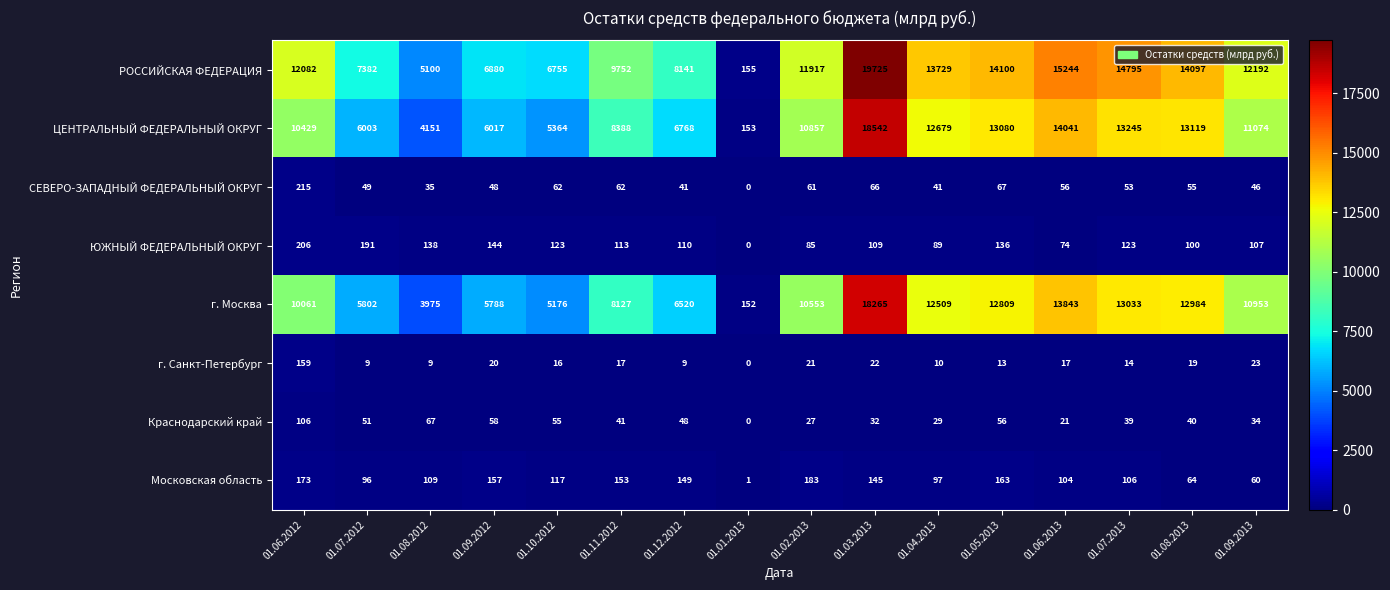

List the labels in order of Краснодарский край value, smallest first.

01.01.2013, 01.06.2013, 01.02.2013, 01.04.2013, 01.03.2013, 01.09.2013, 01.07.2013, 01.08.2013, 01.11.2012, 01.12.2012, 01.07.2012, 01.10.2012, 01.05.2013, 01.09.2012, 01.08.2012, 01.06.2012